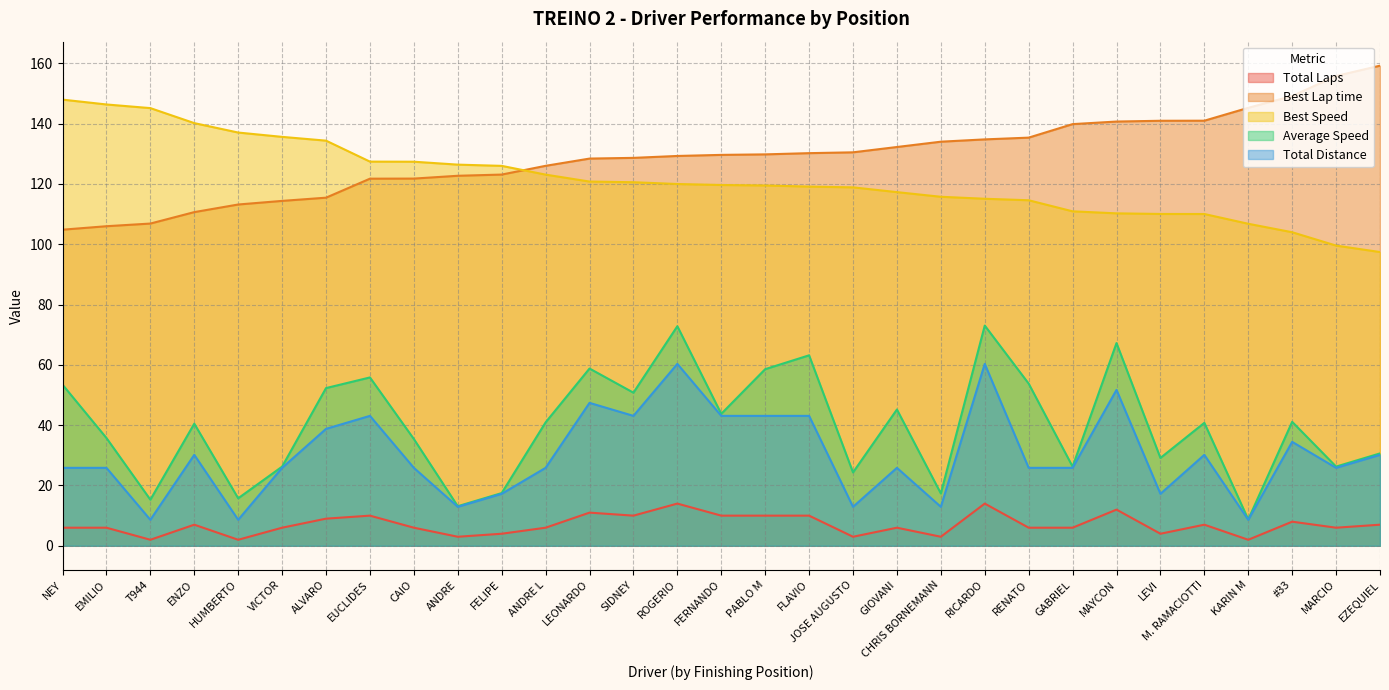

At which category is the sum across all series the highest?

RICARDO